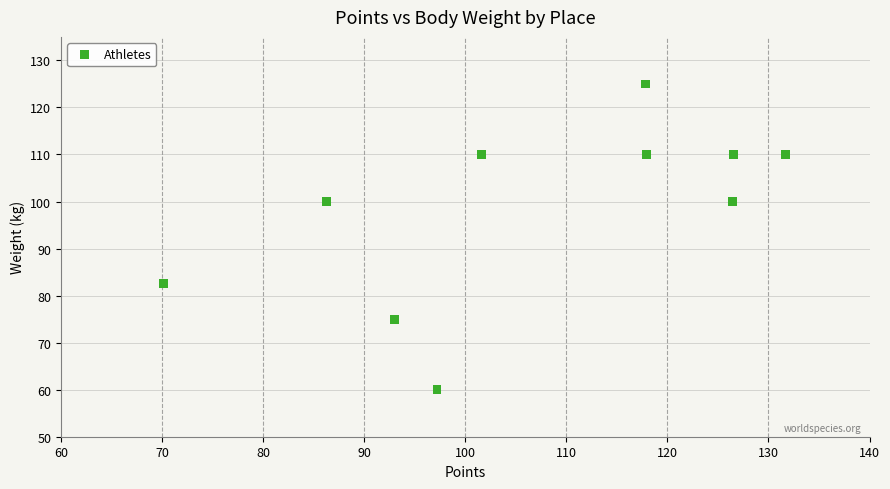

What is the range of Y values (max minus min)?

65.0